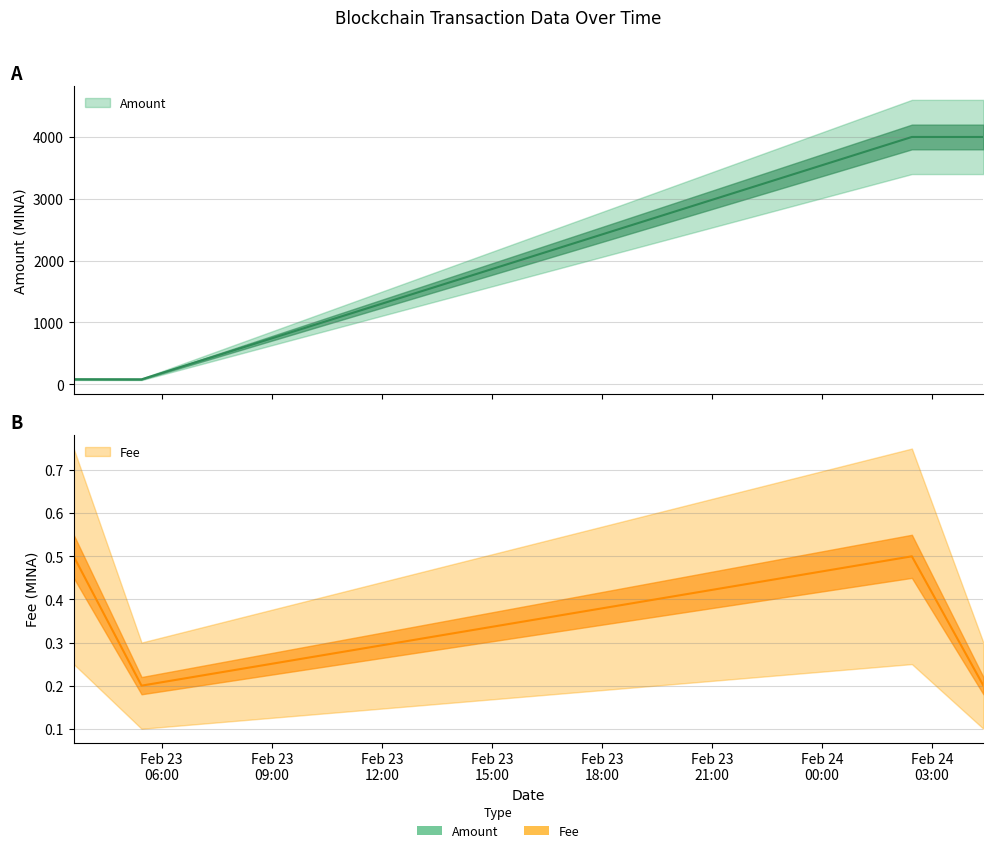

Reading right to left, extract all data points from this chart.

Amount: 3998.3	3998.5	81.1	82.3
Fee: 0.2	0.5	0.2	0.5